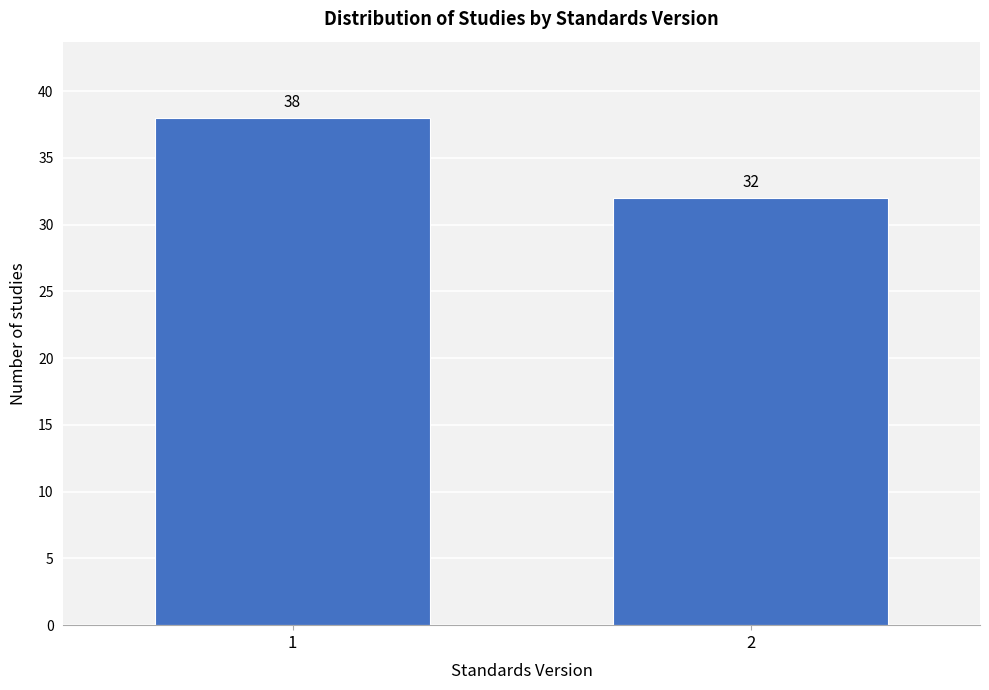

Reading left to right, list all the values displayed in this chart.

1=38	2=32